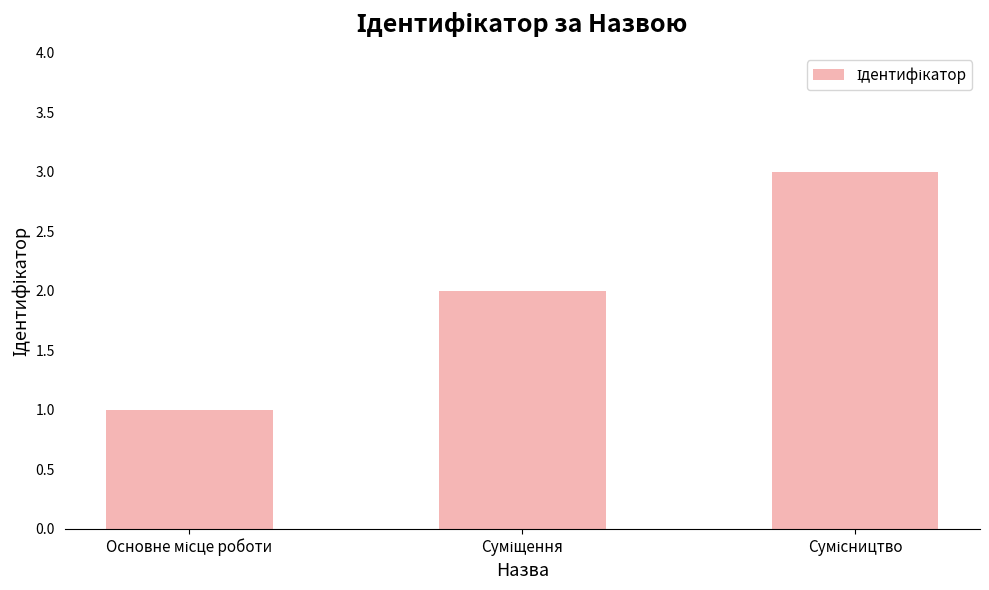

What is the greatest value displayed?

3